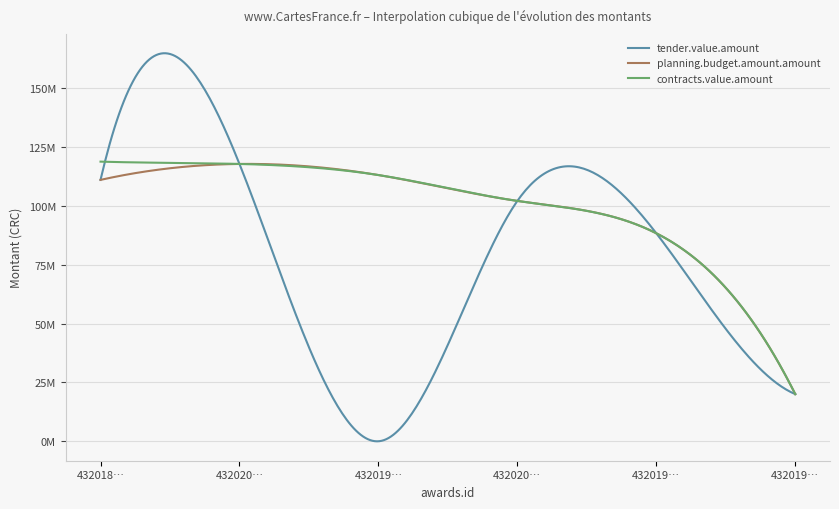

What are all the series names shown in the legend?

tender.value.amount, planning.budget.amount.amount, contracts.value.amount